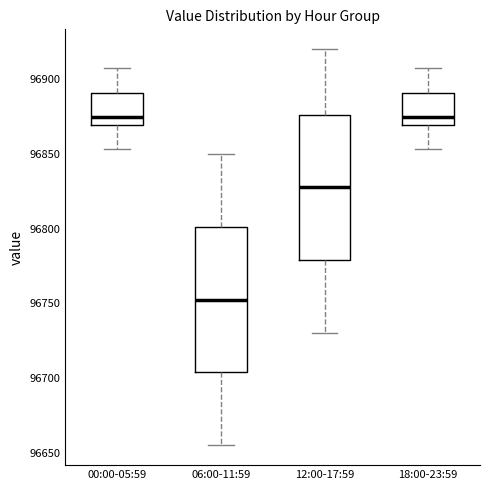

Reading left to right, read every box against the y-axis: the position of its median line, the range the box covers, and the ends of its whiskers. The values are not printed on the chart, so give them approximately, as read against the axis.

00:00-05:59: median 96875, box 96870 to 96890, whiskers 96855 to 96905
06:00-11:59: median 96755, box 96705 to 96800, whiskers 96655 to 96850
12:00-17:59: median 96830, box 96780 to 96875, whiskers 96730 to 96920
18:00-23:59: median 96875, box 96870 to 96890, whiskers 96855 to 96905